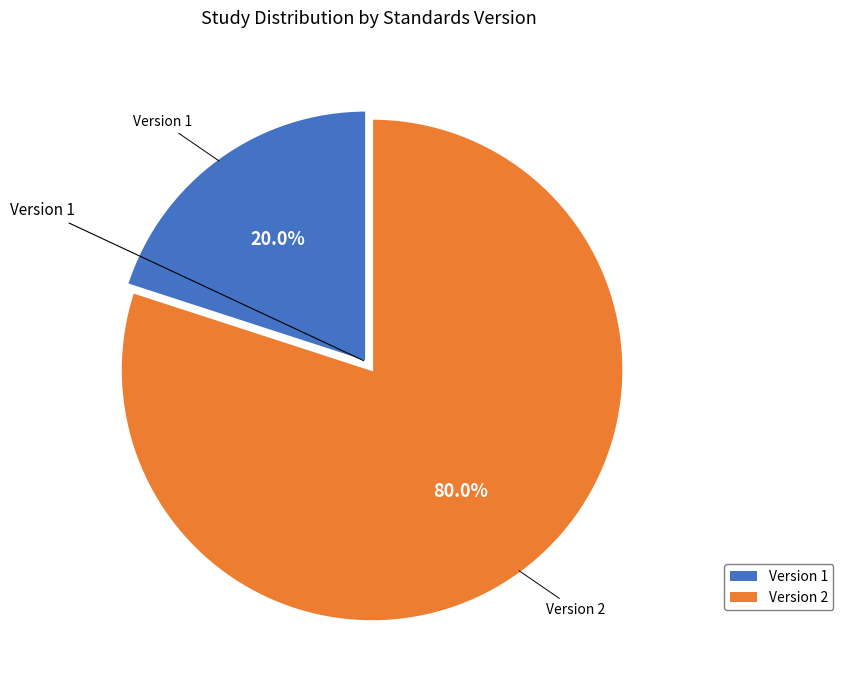

What is the smallest slice in the pie chart?

Version 1